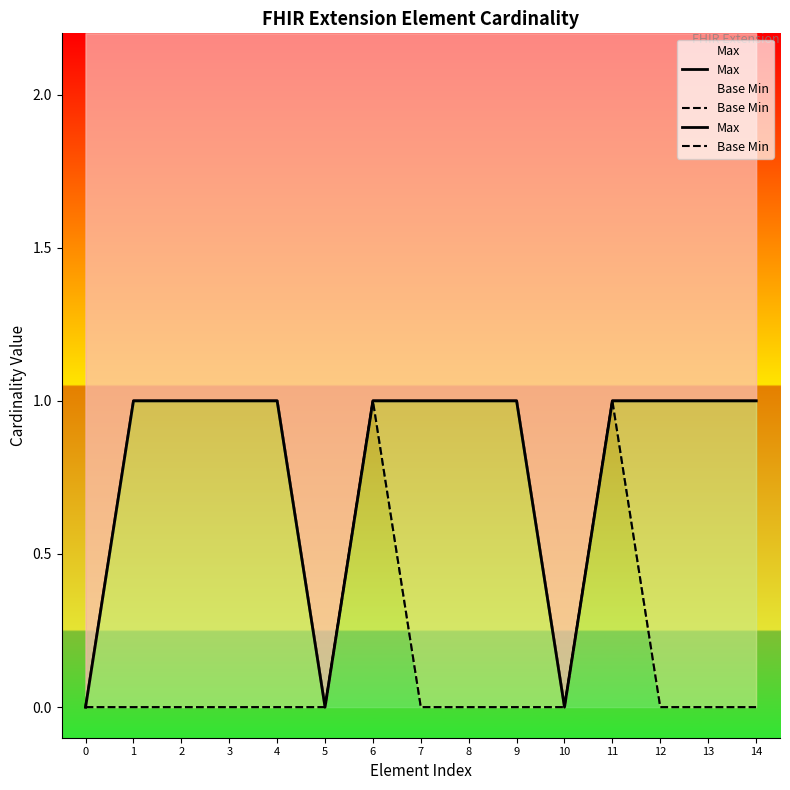

Reading left to right, transcribe all the data shown in this chart.

Max: 0=0	1=1	2=1	3=1	4=1	5=0	6=1	7=1	8=1	9=1	10=0	11=1	12=1	13=1	14=1
Base Min: 0=0	1=0	2=0	3=0	4=0	5=0	6=1	7=0	8=0	9=0	10=0	11=1	12=0	13=0	14=0